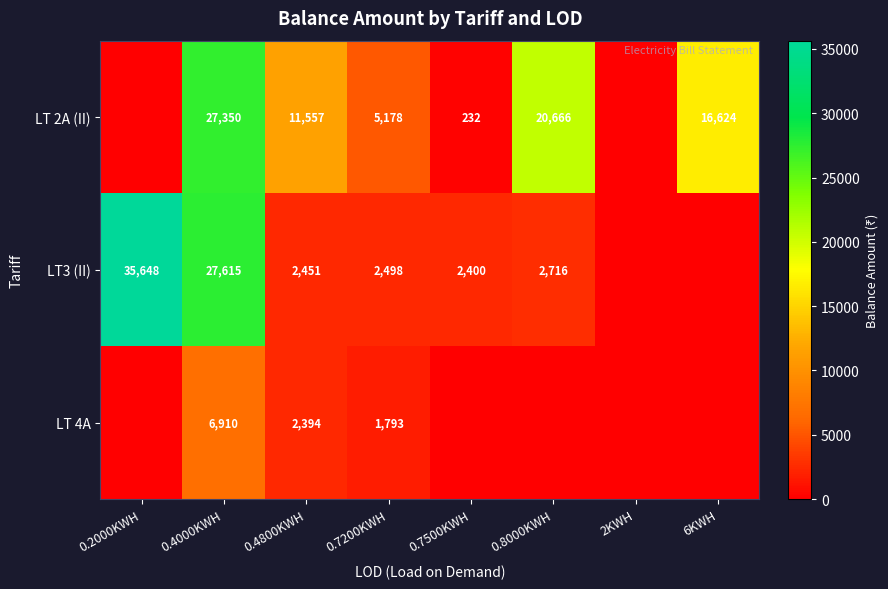

Which label corresponds to the largest value in the chart?

0.2000KWH